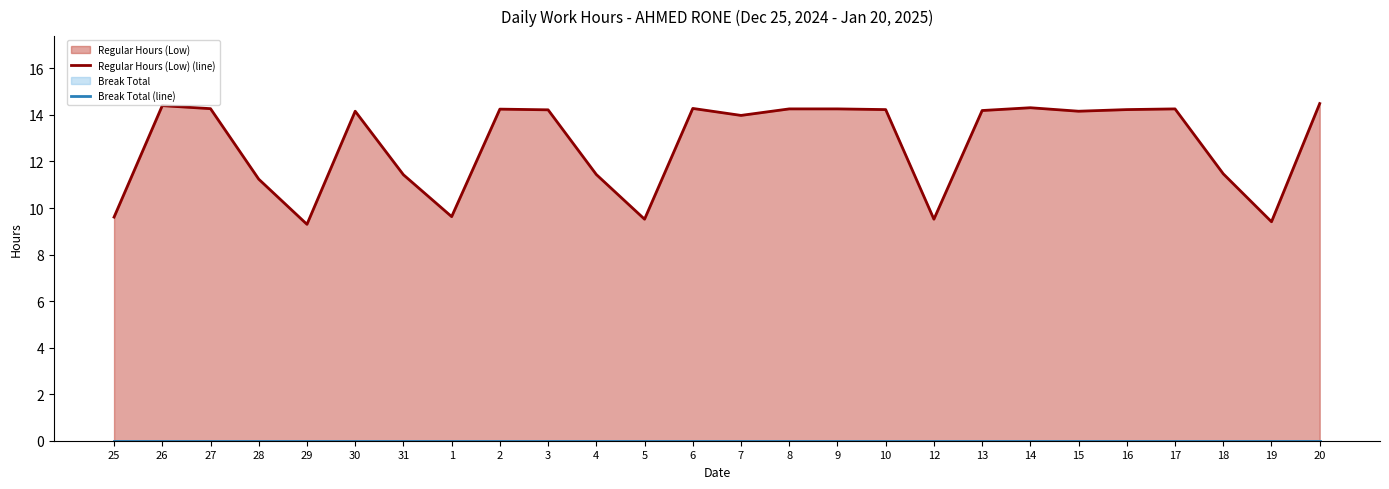

Which series changed the most between 30 and 12?

Regular Hours (Low) (line)